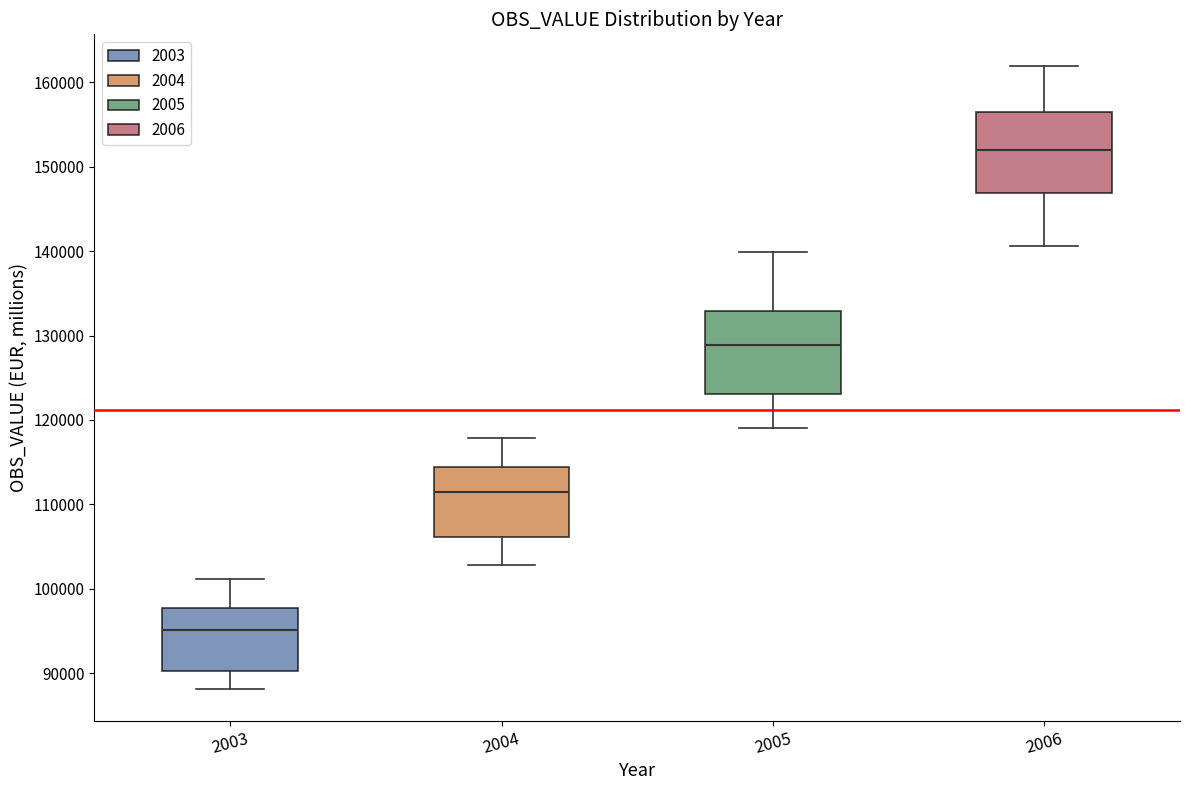

Which box has the highest median line?

2006